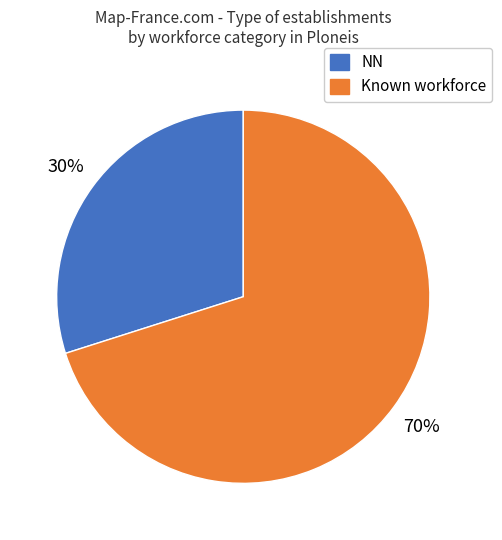

How many segments does this pie chart have?

2